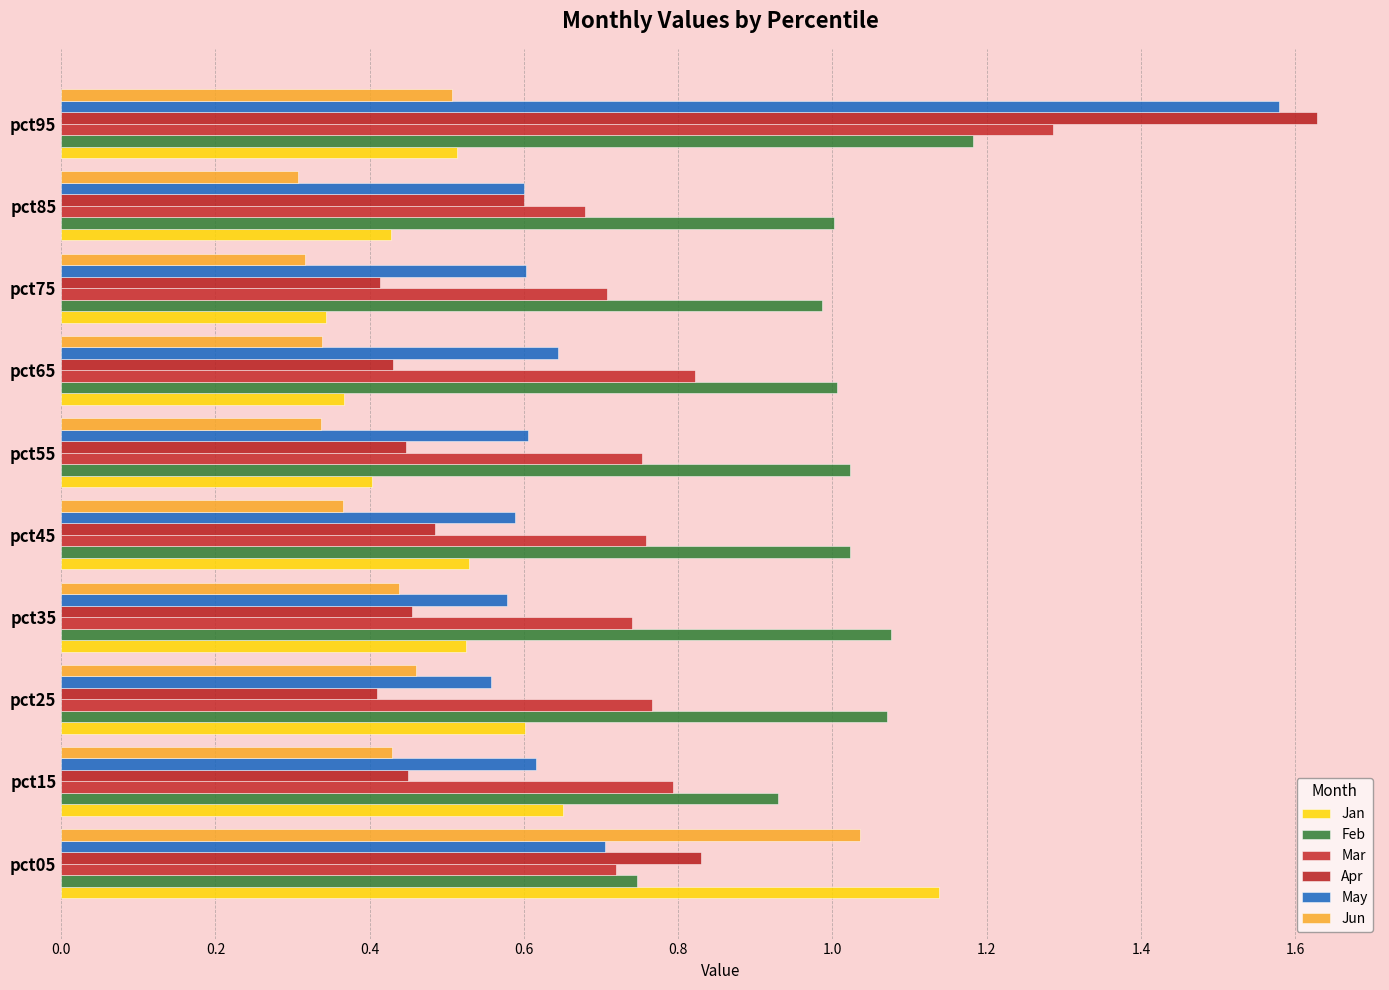

How many categories are shown in the chart?

10